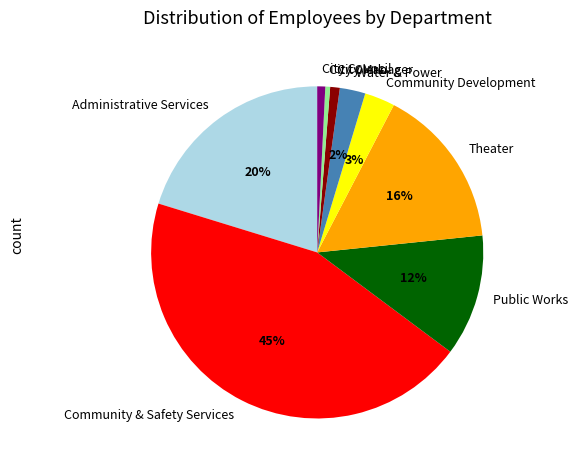

Combined, do Theater and City Manager account for over 50%?

No